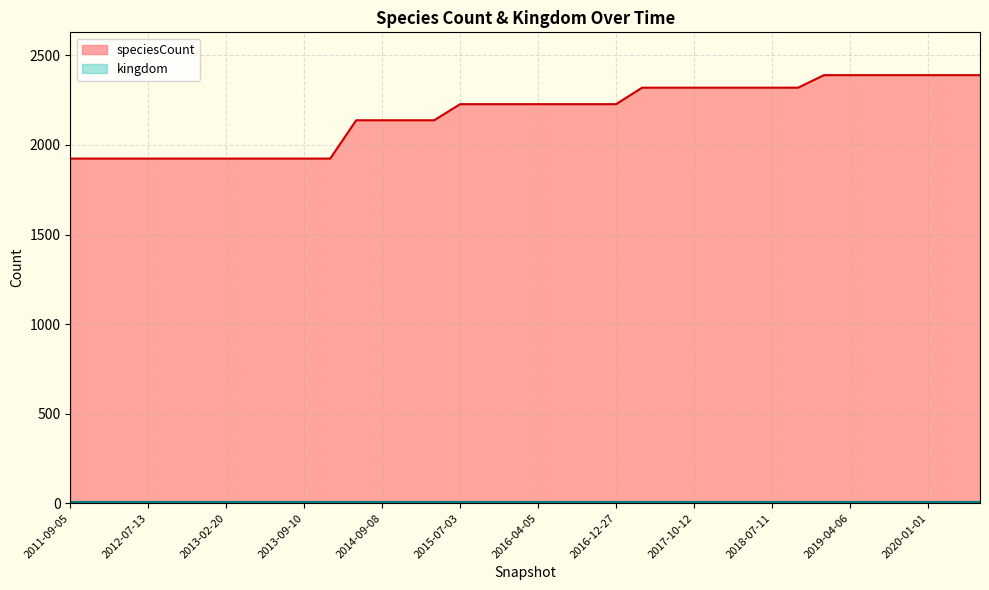

At which label is kingdom closest to 6?

2011-09